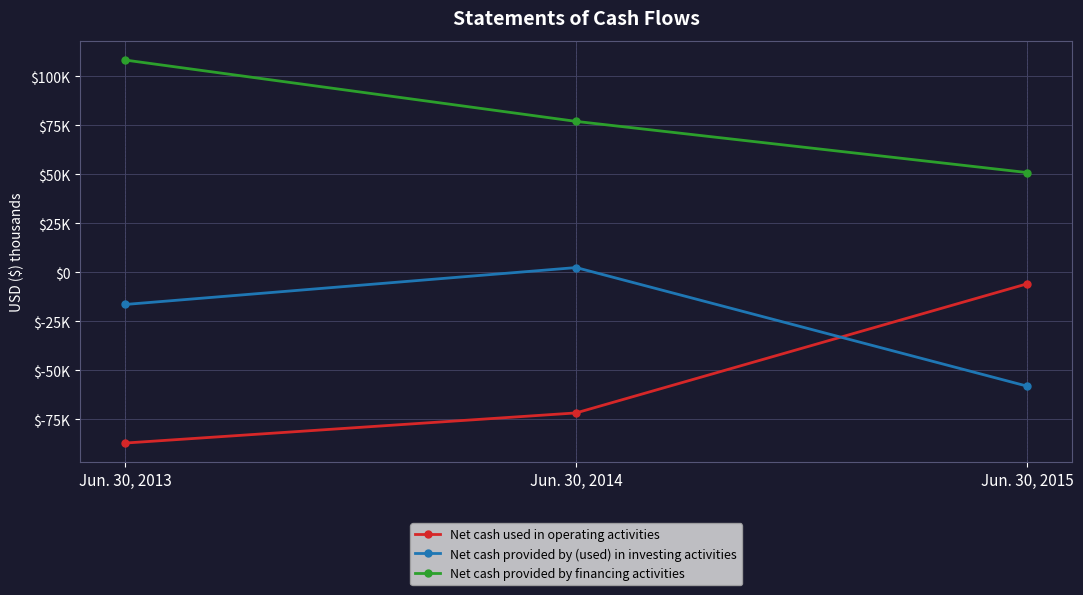

The value of Net cash used in operating activities at Jun. 30, 2015 is -5793. True or false?

True